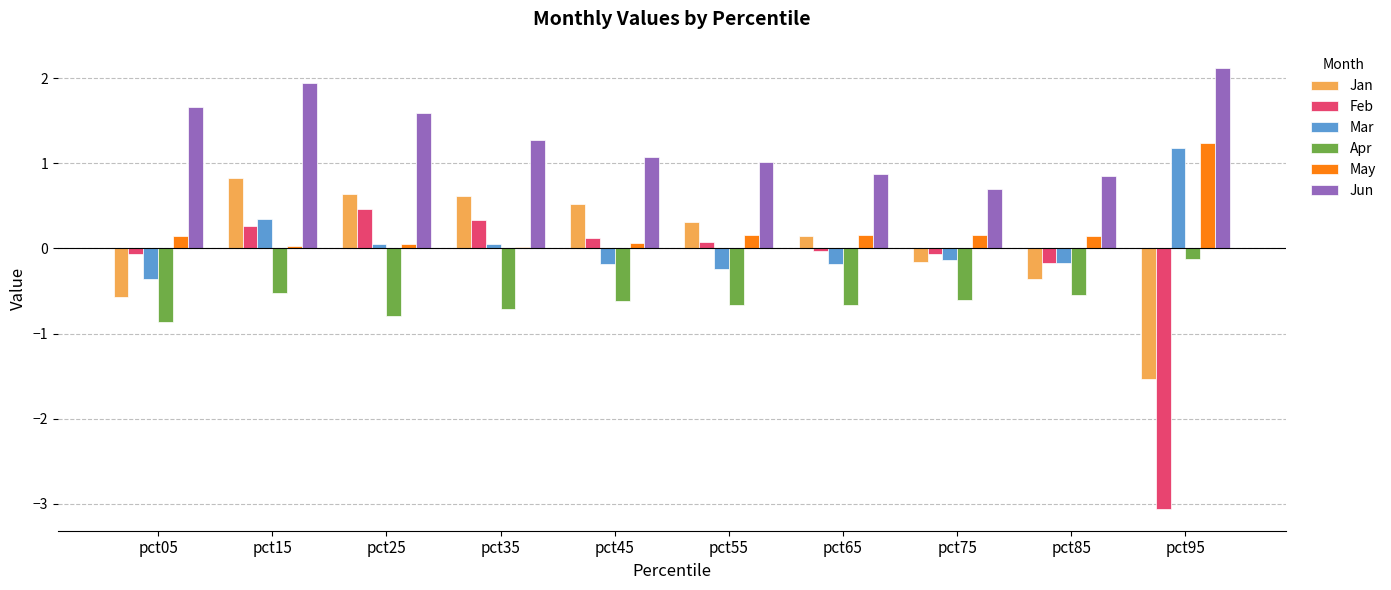

Are the bars grouped side by side (vs. stacked)?

Yes